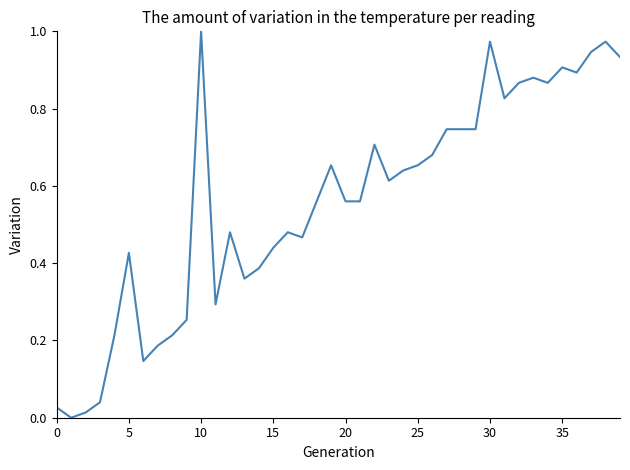

How many values exceed 0?

39